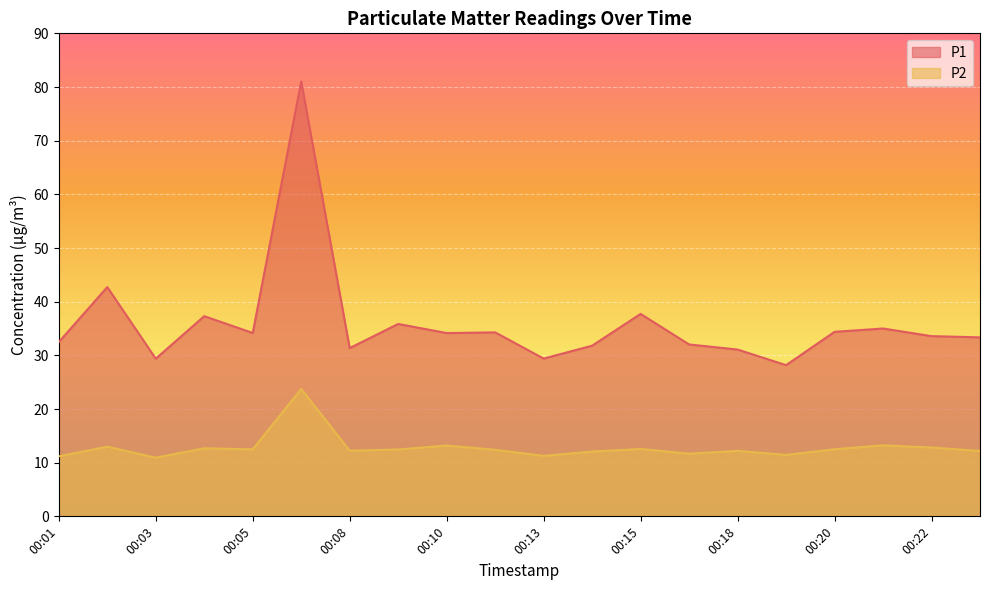

At which label does P1 reach its peak?

00:07